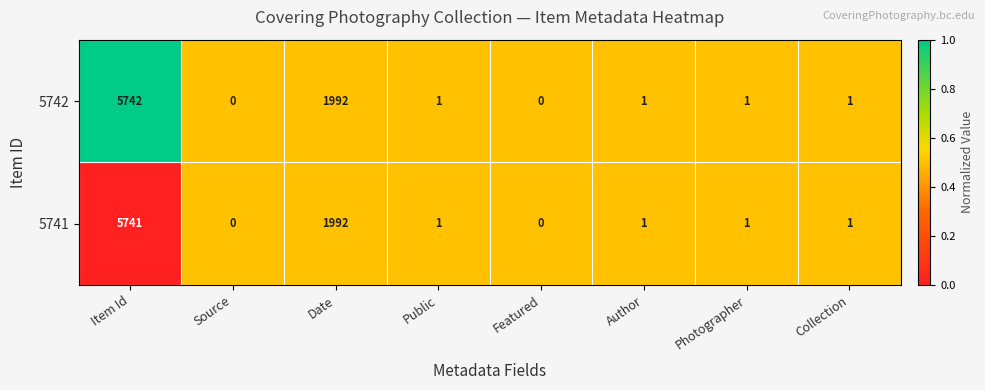

At which category is the sum across all series the highest?

Item Id